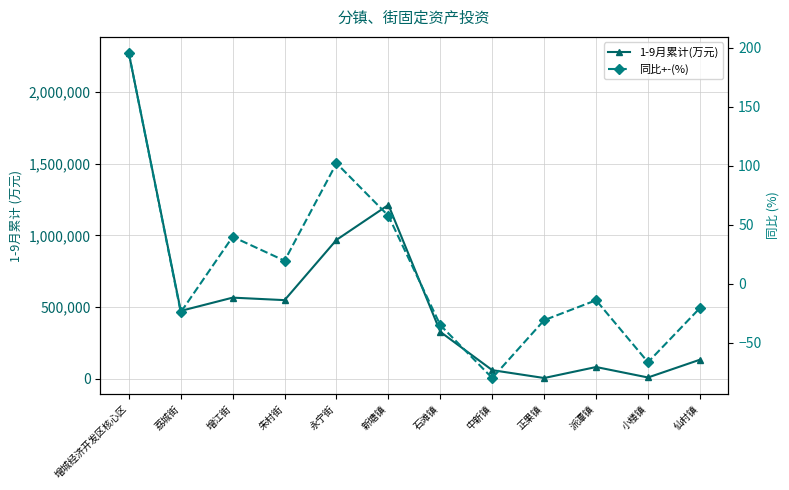

How many data points does each series have?

12